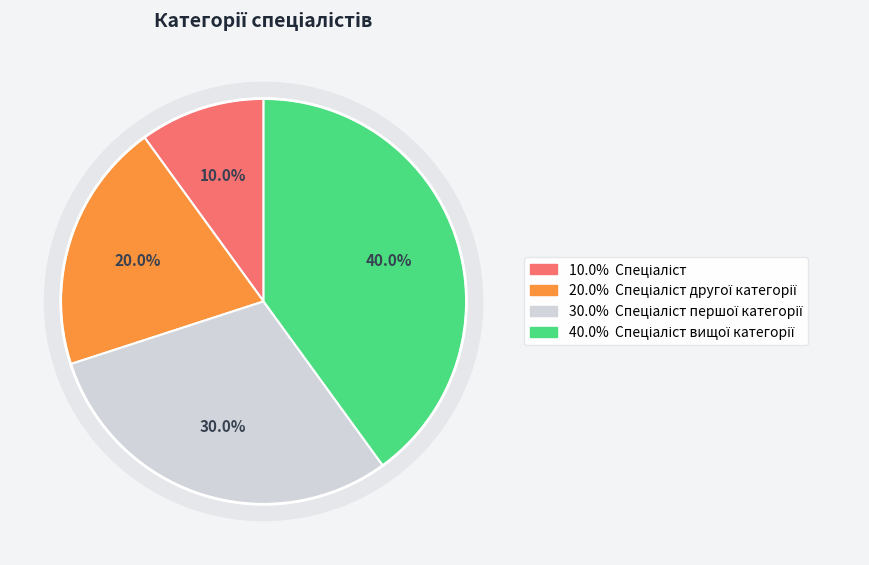

Is there a majority slice in this chart?

No